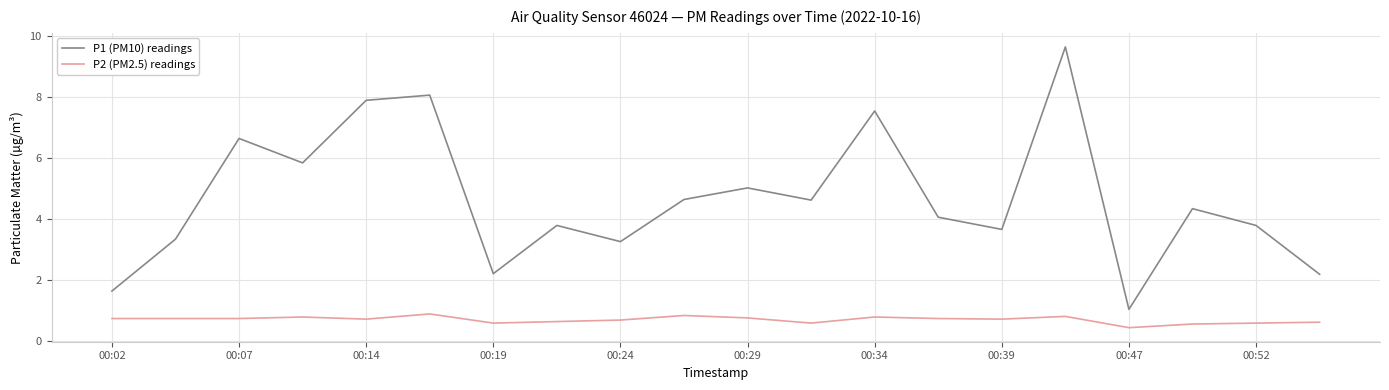

At how many categories does at least one series exceed 1?

20